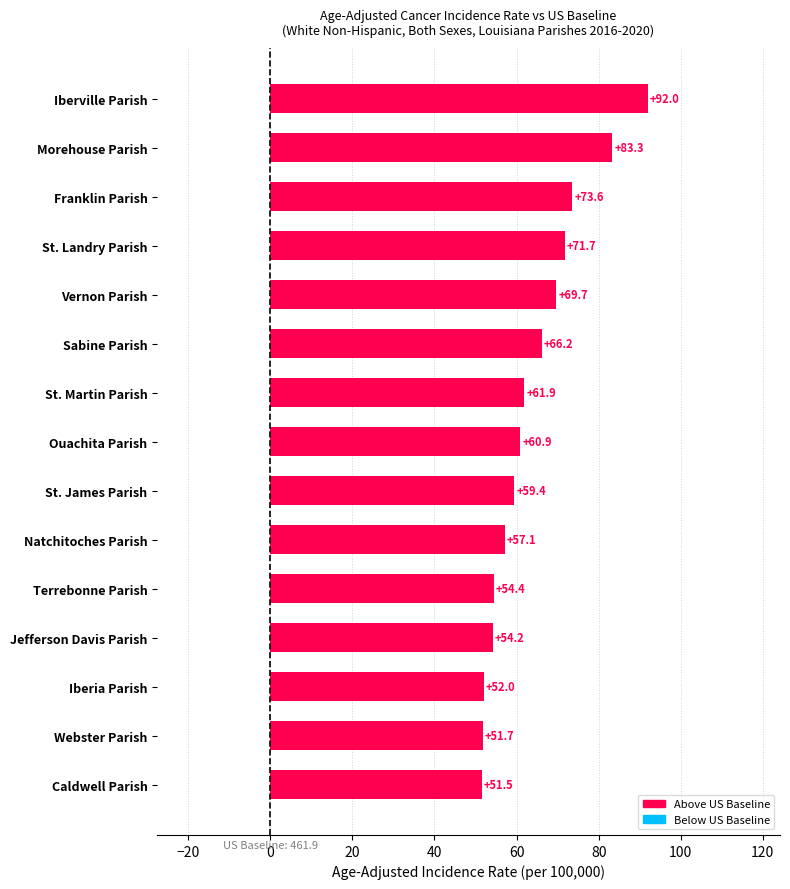

Are the bars grouped side by side (vs. stacked)?

No